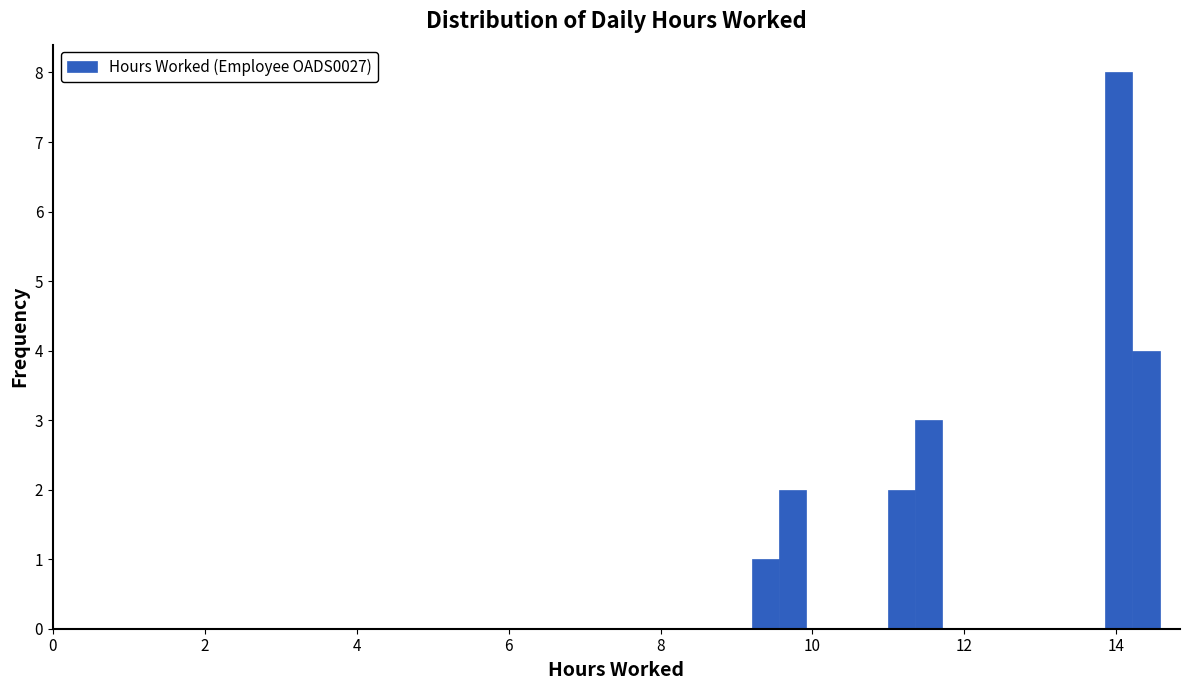

Read against the x-axis, roughly where is the centre of the tallest bar?

14.0